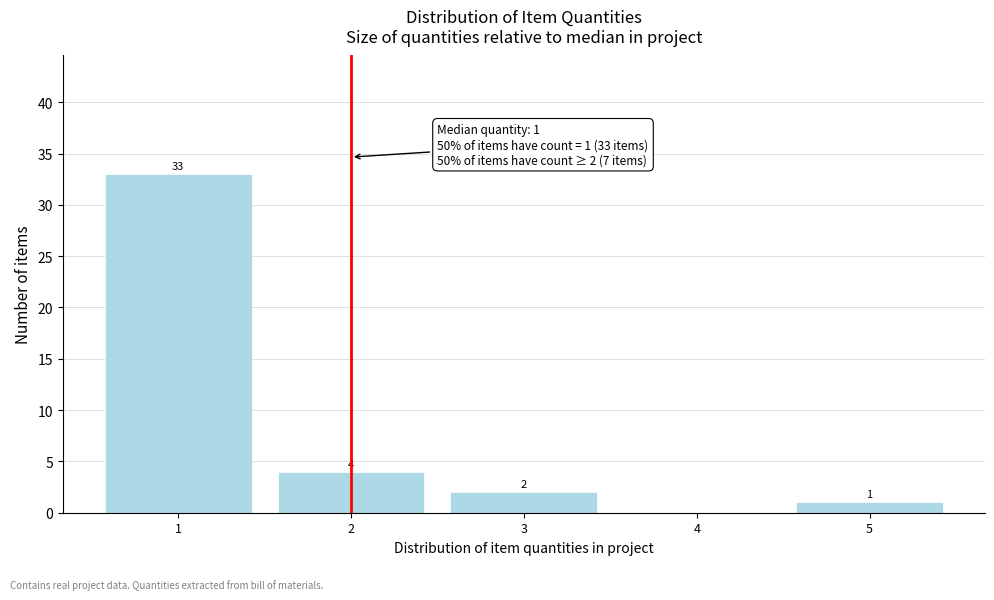

Which range on the x-axis has the tallest bar?

0.5 to 1.5